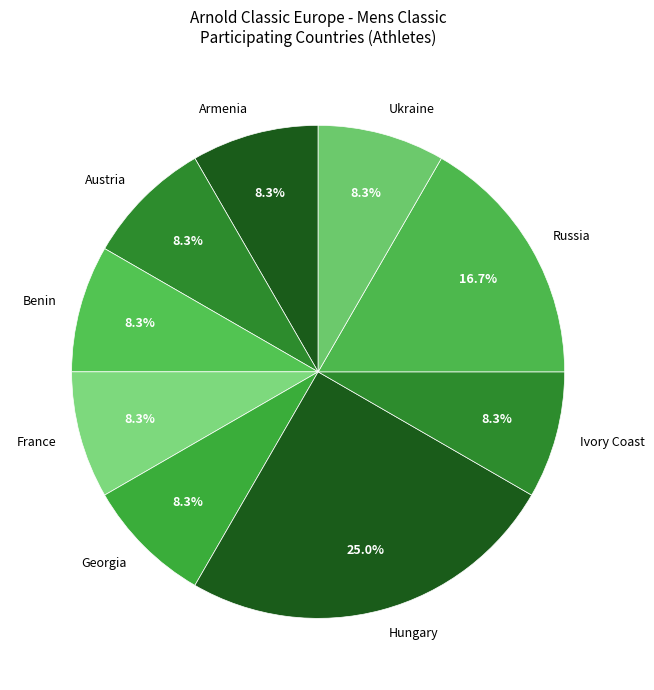

What percentage is NOT represented by France?

91.7%